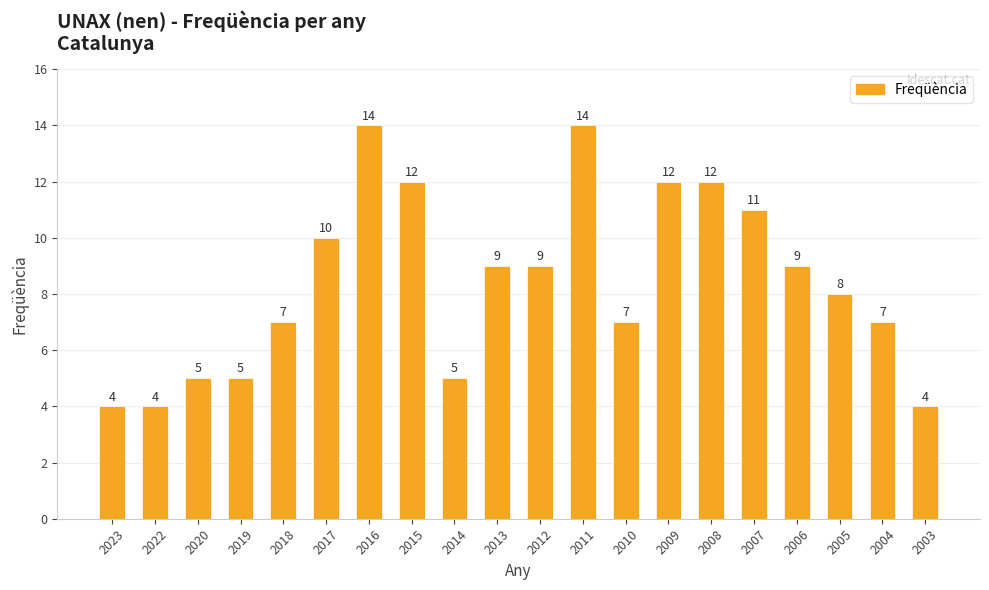

Is it true that the value at 2010 is 9?

False